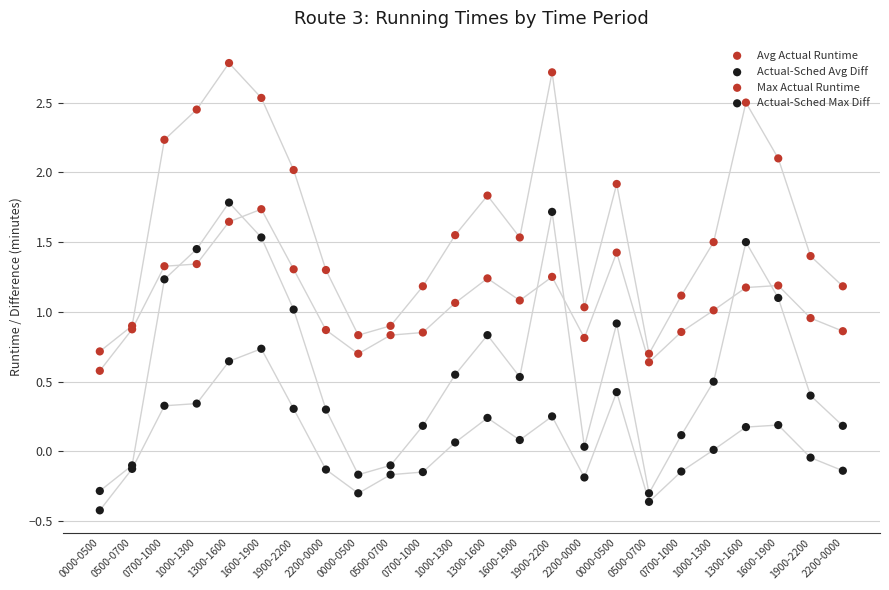

At which category is the sum across all series the highest?

1300-1600